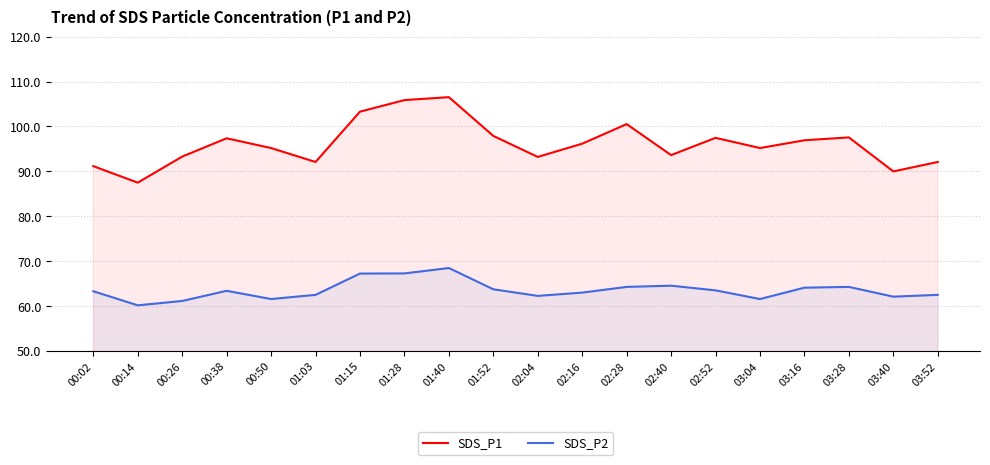

What is the label of the 5th point from the left?

00:50